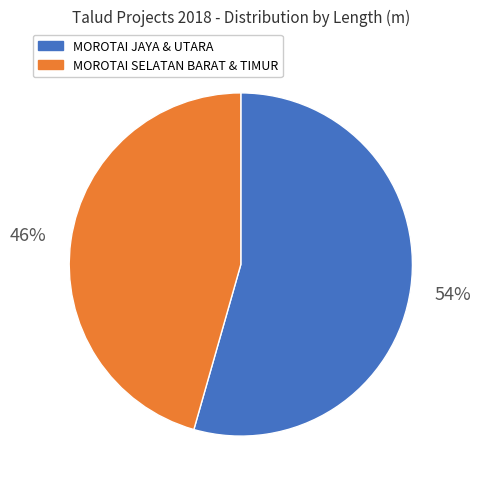

Count the number of slices in the pie.

2